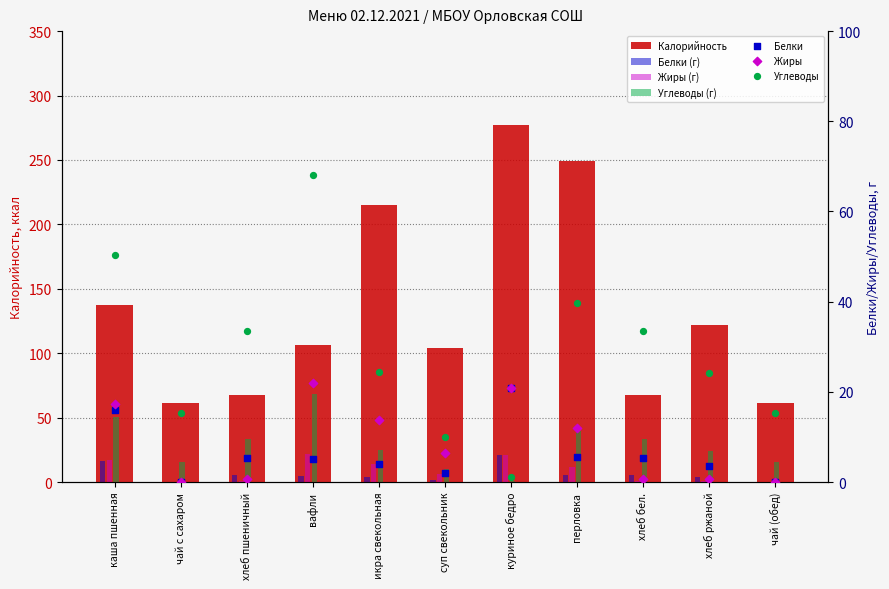

What is the total value across all series at чай (обед)?

77.0